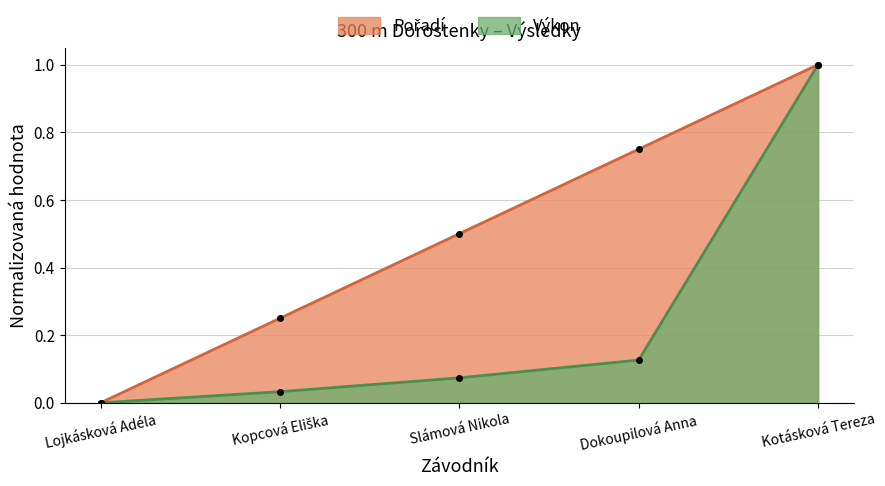

What is the maximum value for Pořadí?

1.0